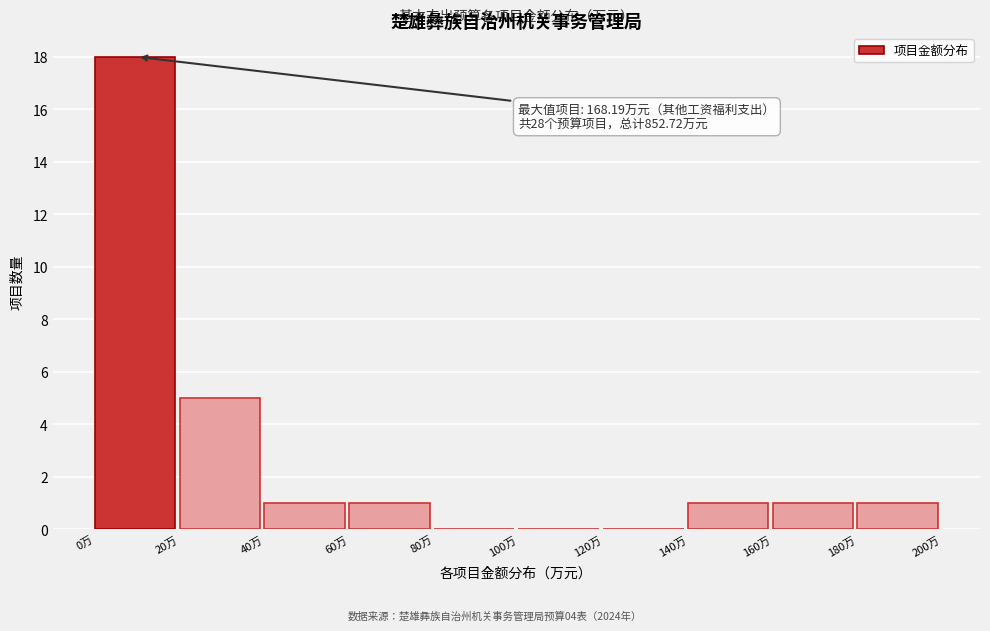

Which range on the x-axis has the tallest bar?

0 to 20